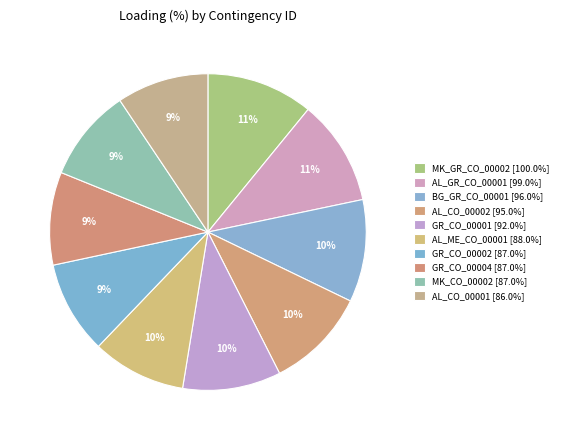

How many slices are in this pie chart?

10